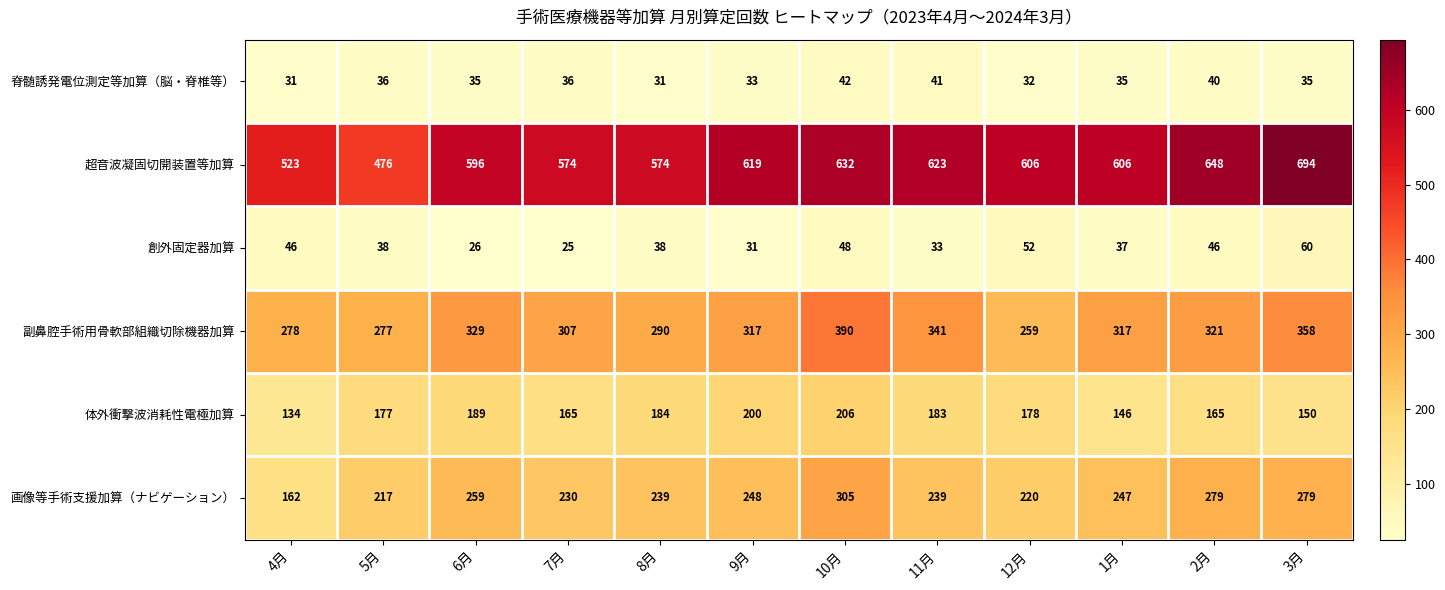

Which series has the largest range (max minus min)?

超音波凝固切開装置等加算